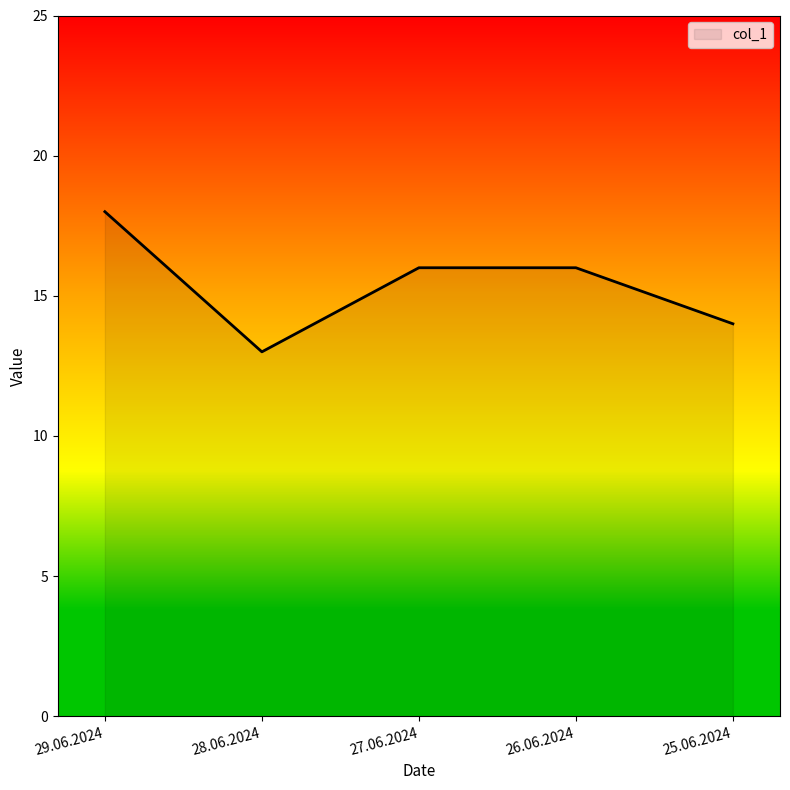

What is the difference between the maximum and second lowest values?

4